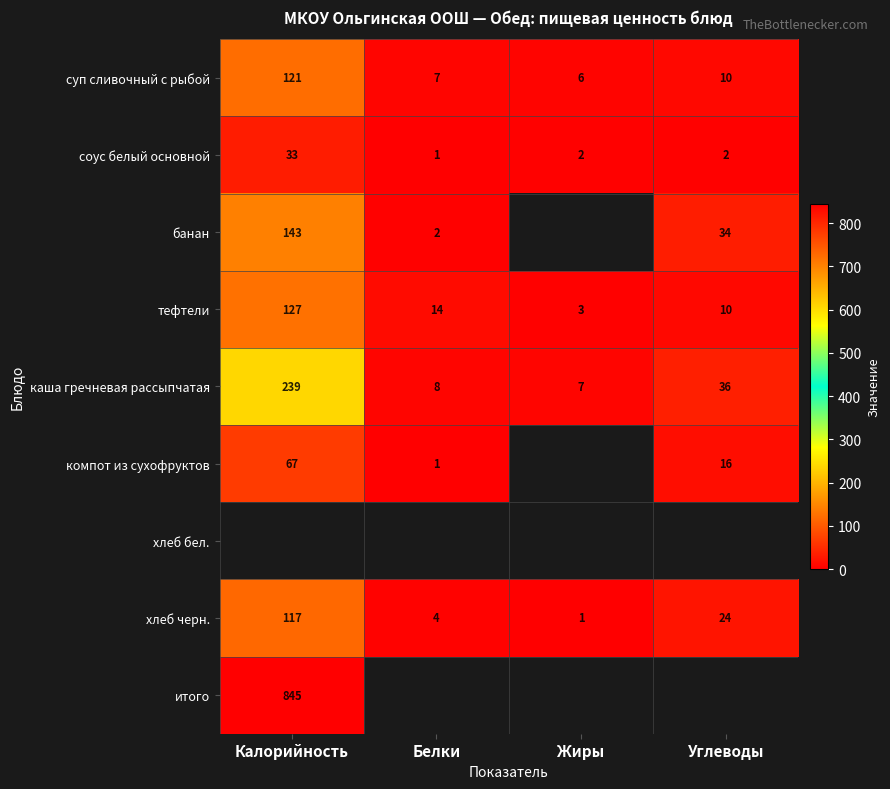

How many data points does each series have?

4